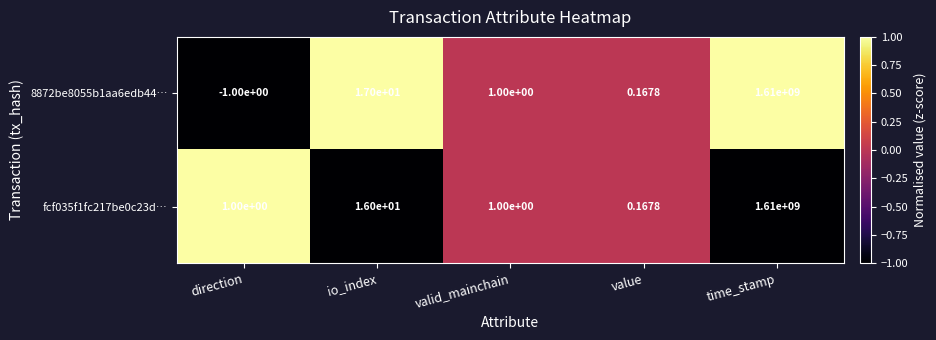

At which category does the chart reach its peak across all series?

time_stamp